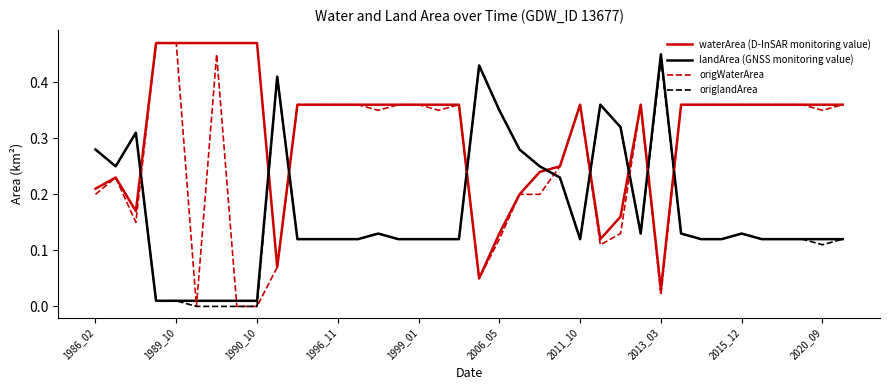

Which series has the largest range (max minus min)?

origWaterArea